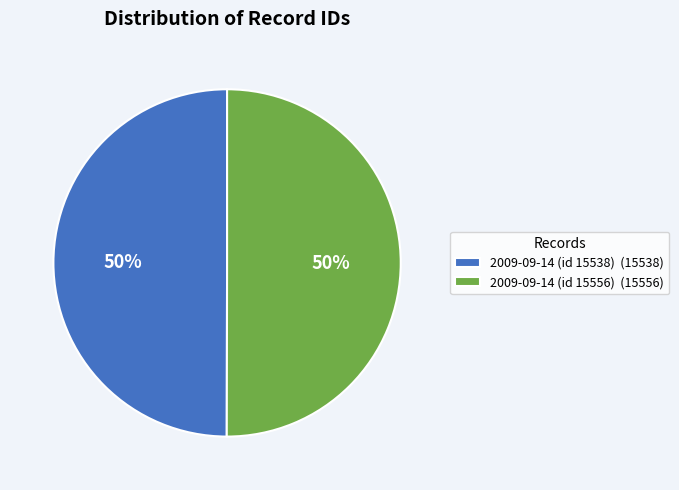

Approximately how many times larger is the value at 2009-09-14 (id 15556) compared to 2009-09-14 (id 15538)?

1.0